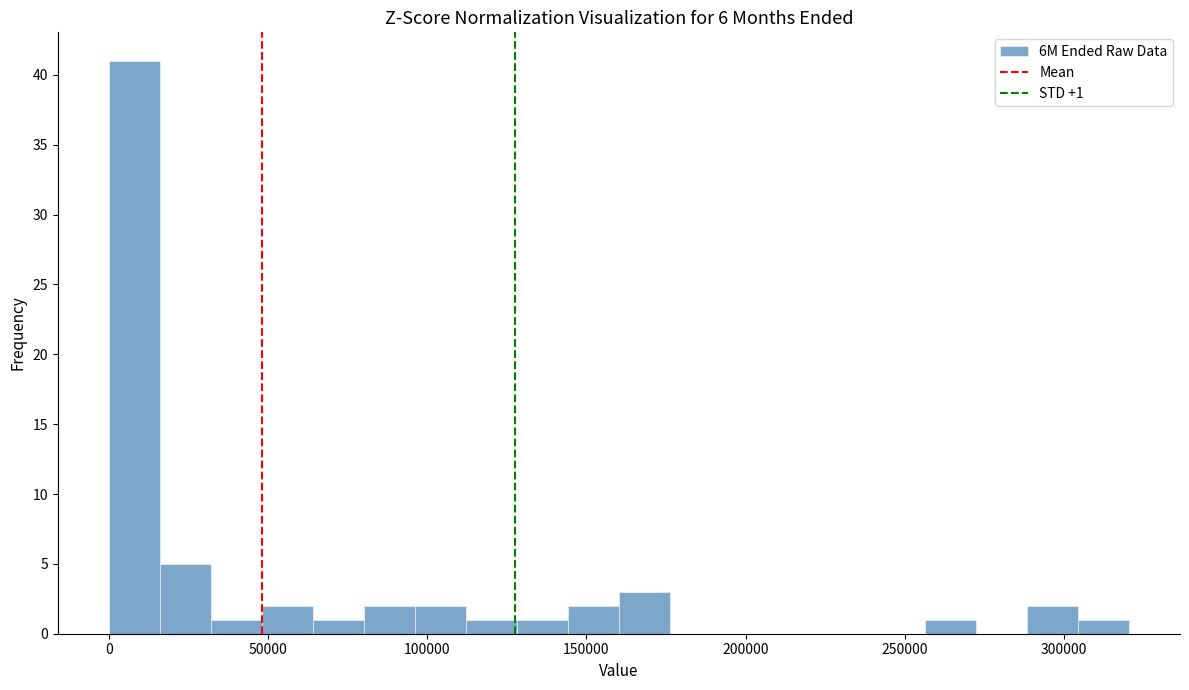

Around what value on the x-axis is the tallest bar? Give the approximate position of its centre, as read against the axis.

10000